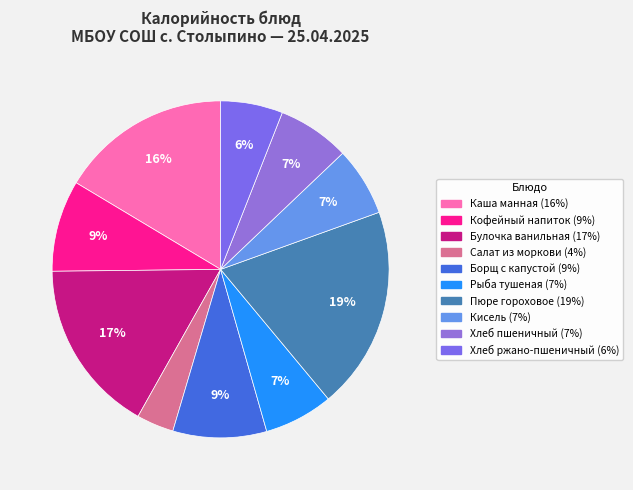

To the nearest percent, what is the average slice percentage?

10%